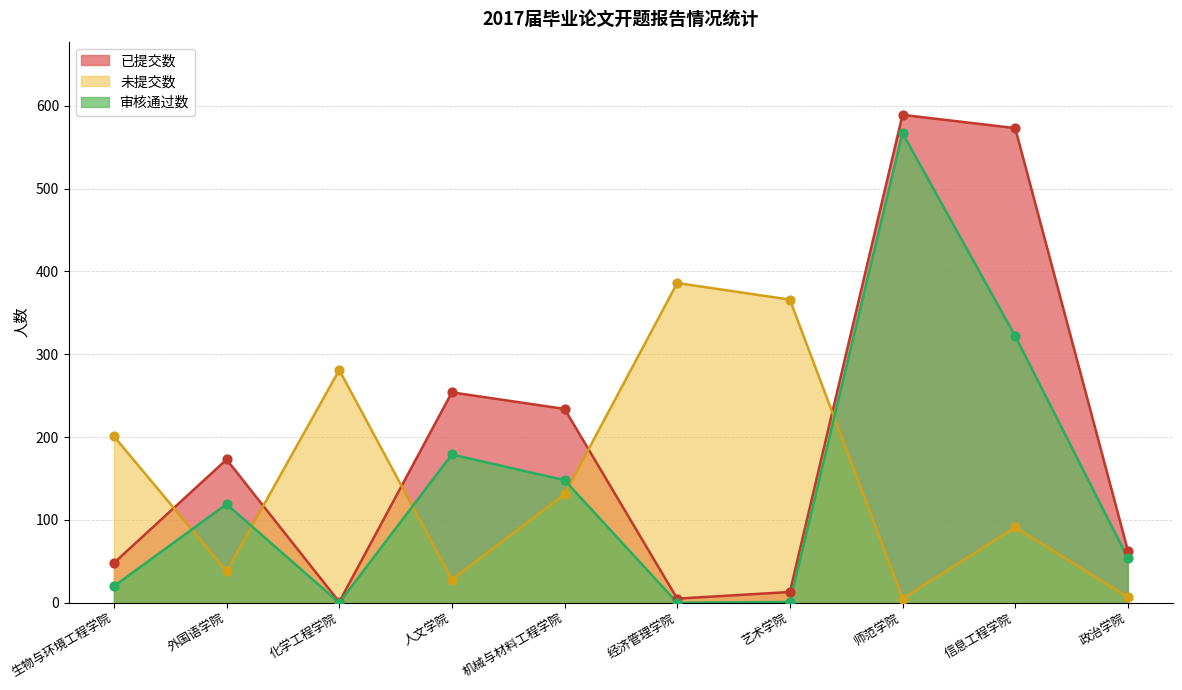

At how many categories does at least one series exceed 340?

4